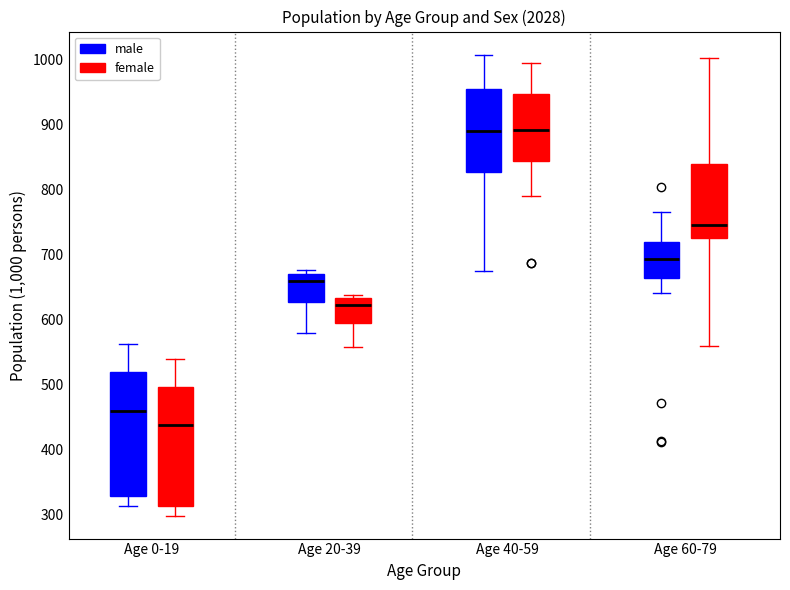

Which box has the lowest median line?

Age 0-19 (female)